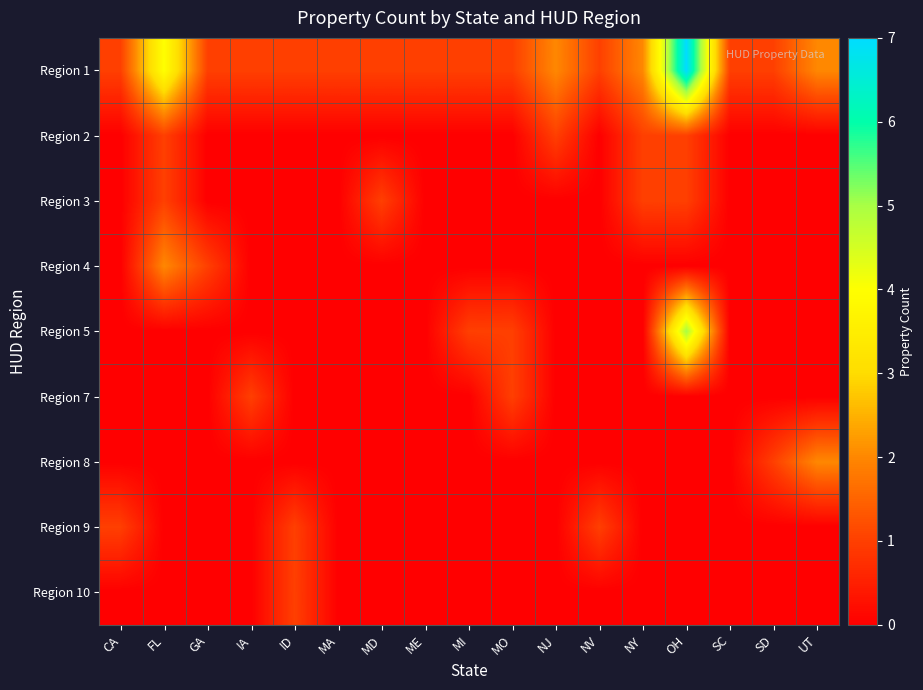

What is the total value across all series at NV?

2